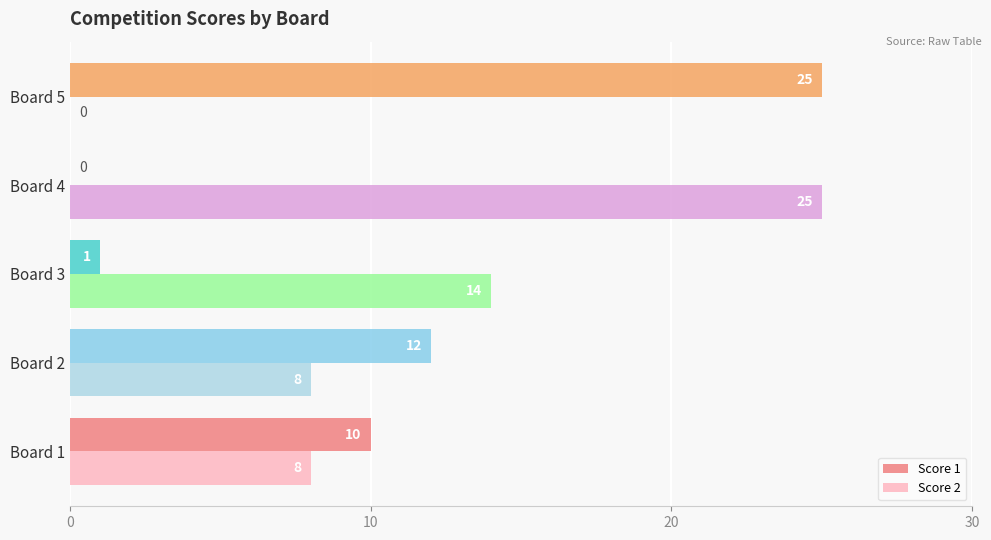

The value of Score 1 at Board 4 is -8. True or false?

False